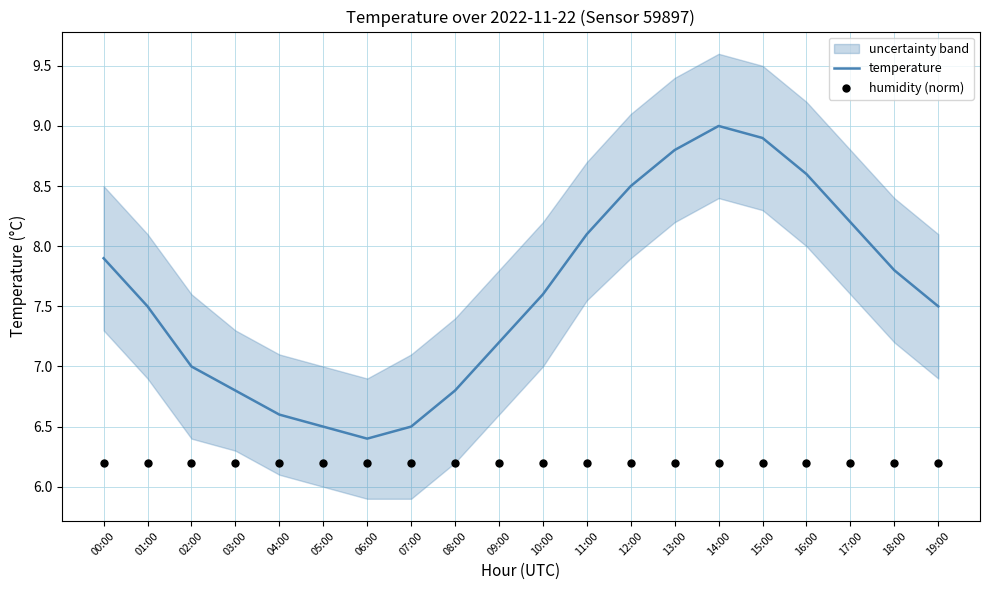

Is the value of temperature at 05:00 greater than the value of humidity (norm) at 12:00?

Yes